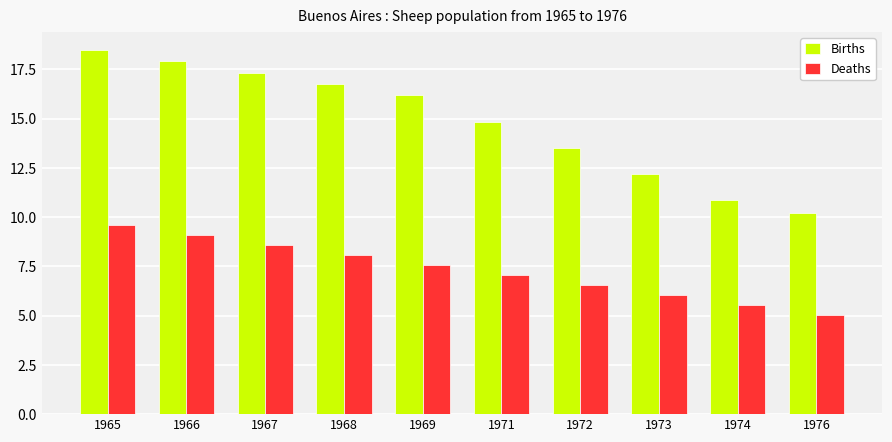

What is the value of the Deaths bar at the 4th from the left?

8.1